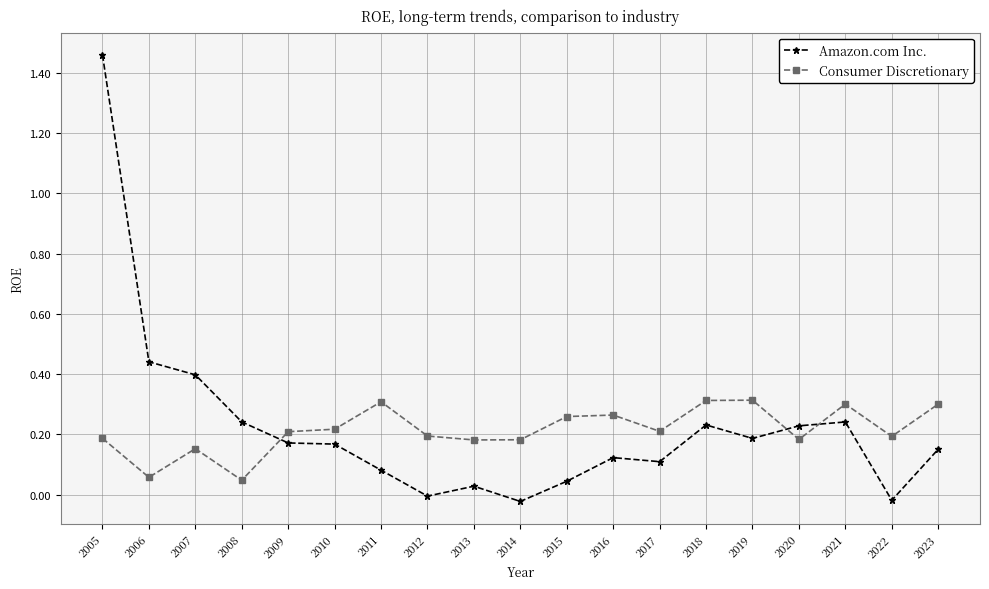

Is it true that Consumer Discretionary equals 0.2 at 2005?

True